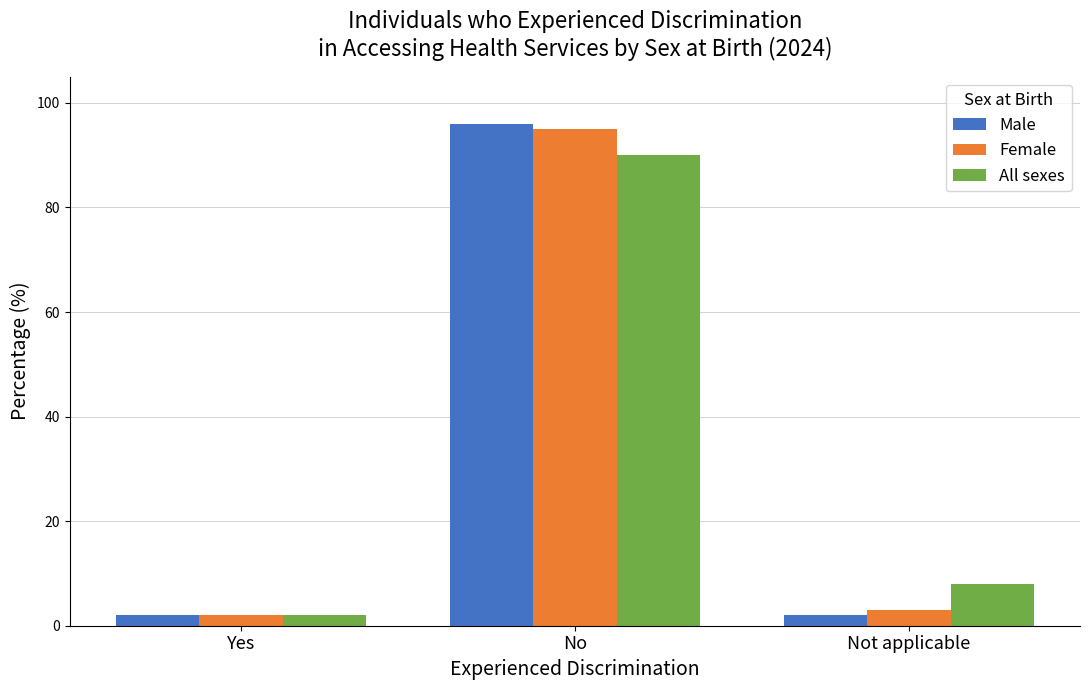

What is the label of the 3rd bar from the right?

Yes